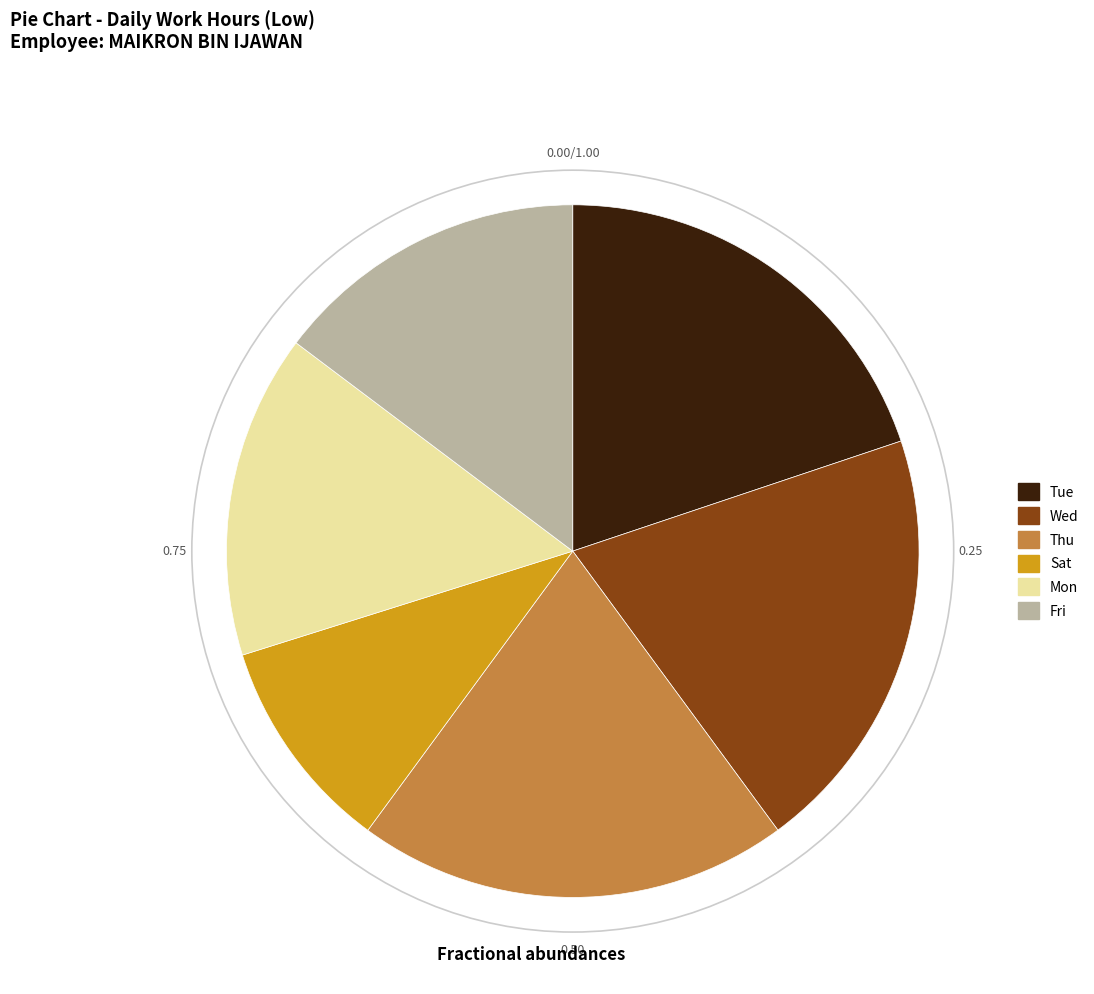

Does any single category account for the majority?

No